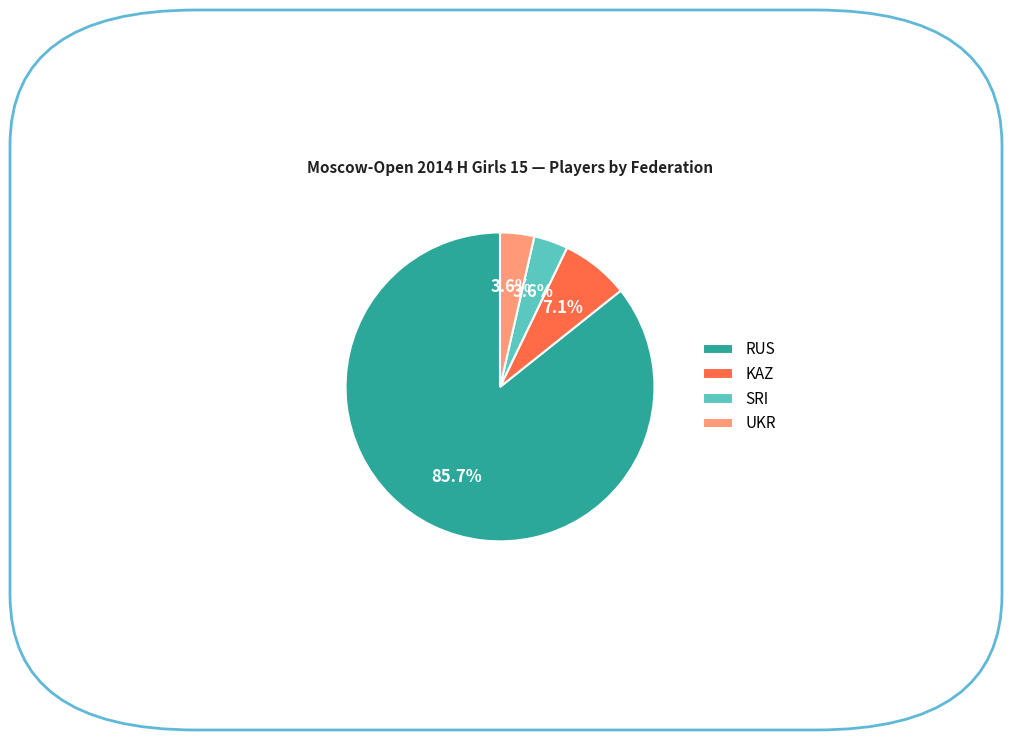

Is RUS the majority of the pie?

Yes